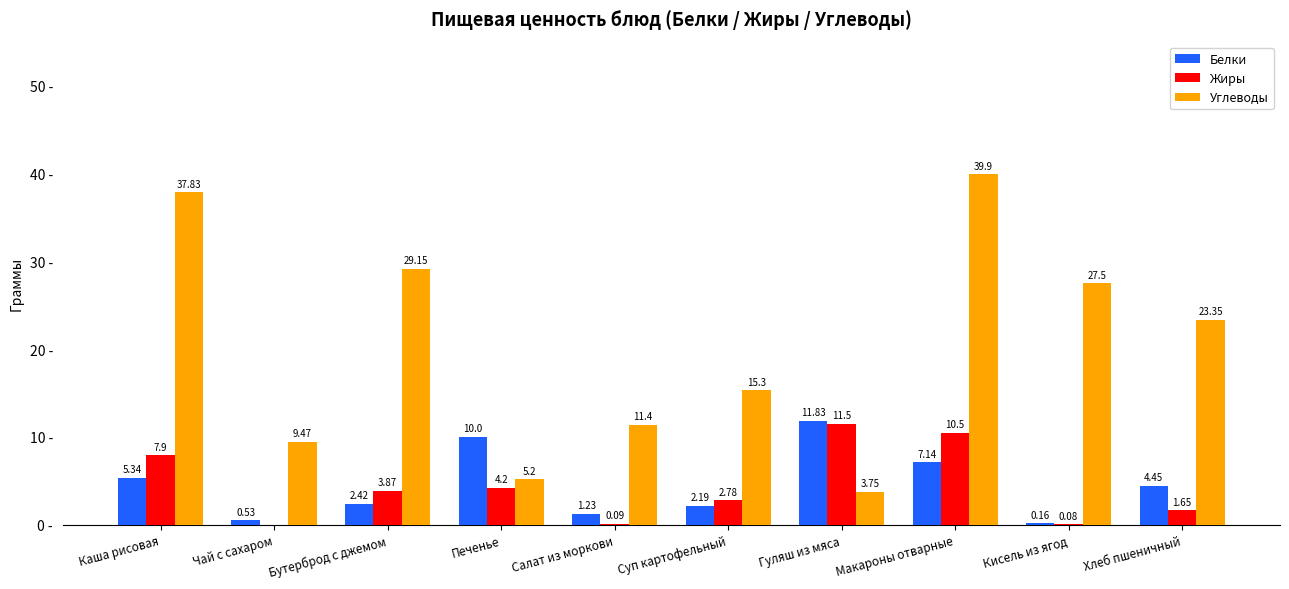

Where is Углеводы nearest to the value 21?

Хлеб пшеничный